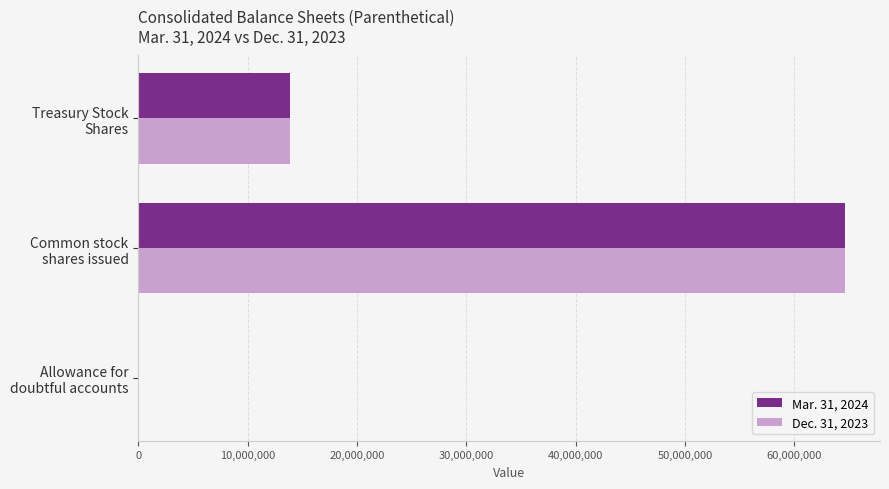

What is the maximum value shown in the chart?

64615788